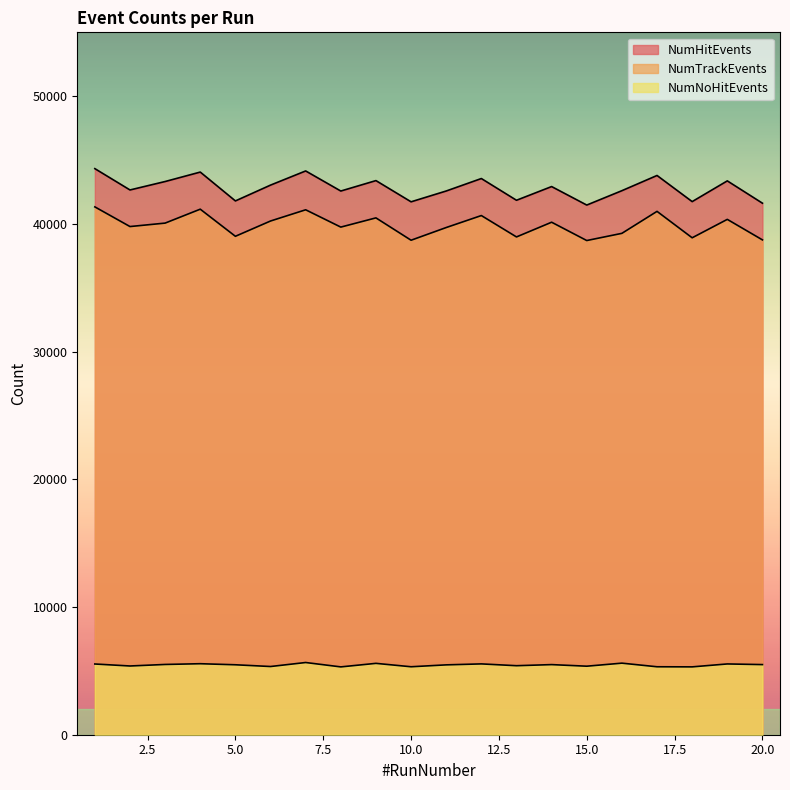

How many data points in NumNoHitEvents are above 5490?

9